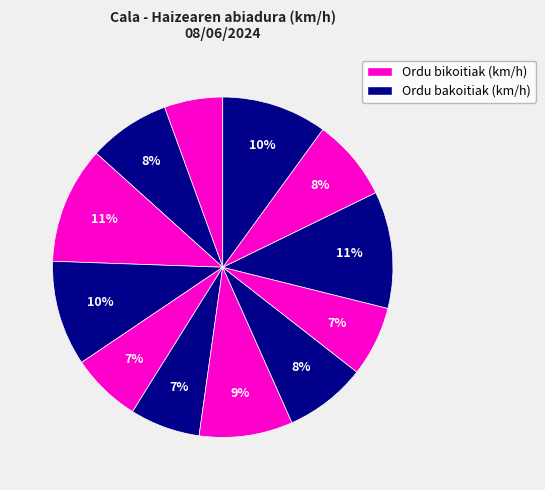

To the nearest percent, what is the difference between the largest and smallest slice percentages?

6%